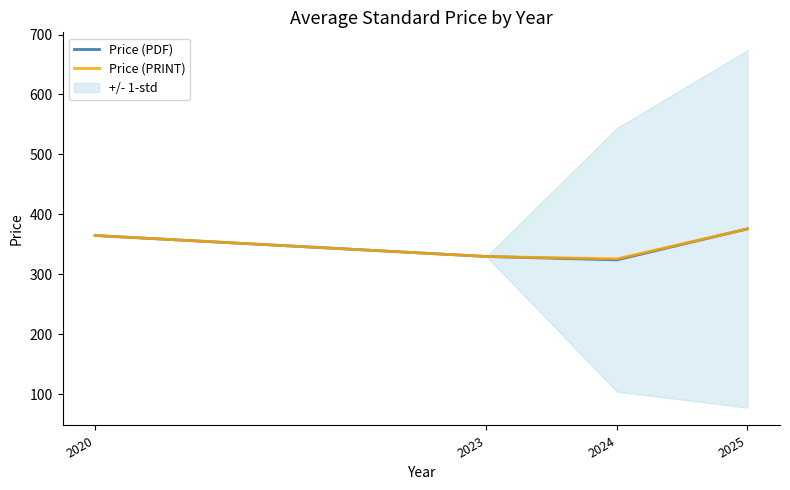

True or false: Price (PDF) has a value of 330.0 at 2023.

True